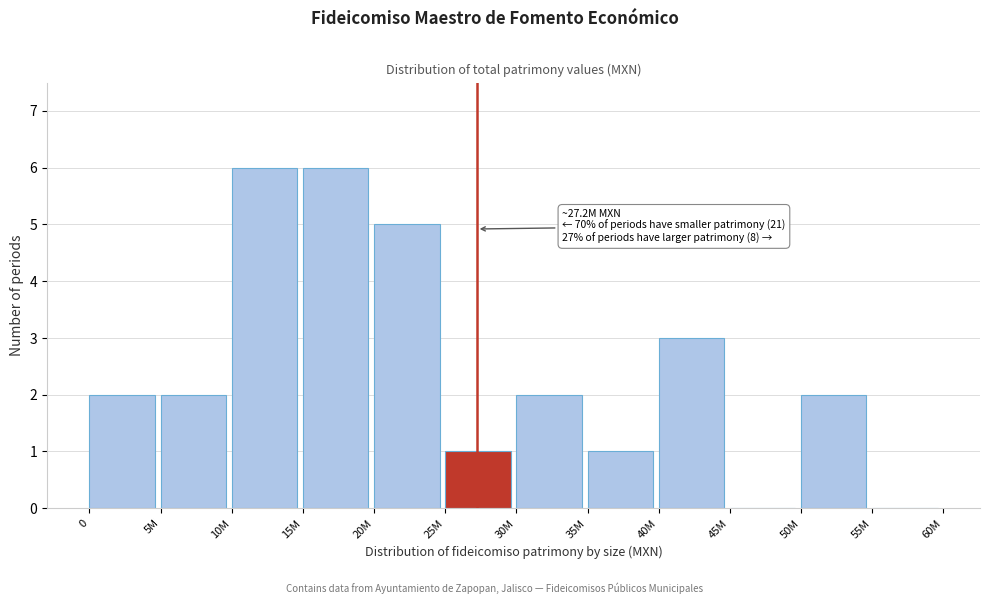

Reading left to right, what are all the values shown in this chart?

0=2	5M=2	10M=6	15M=6	20M=5	25M=1	30M=2	35M=1	40M=3	45M=0	50M=2	55M=0